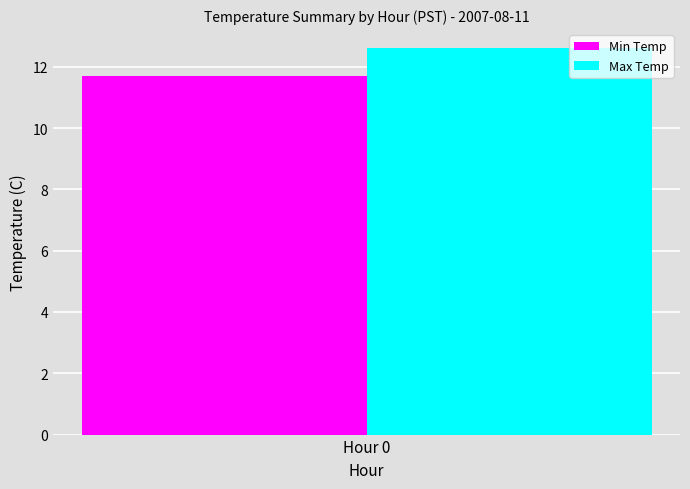

Which series has the largest range (max minus min)?

Min Temp